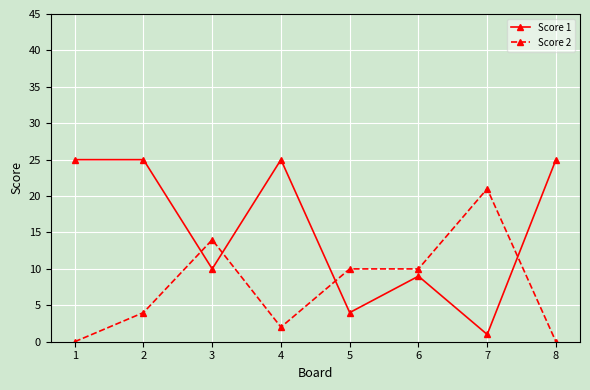

What is the value of the Score 2 point at the 3rd from the left?

14